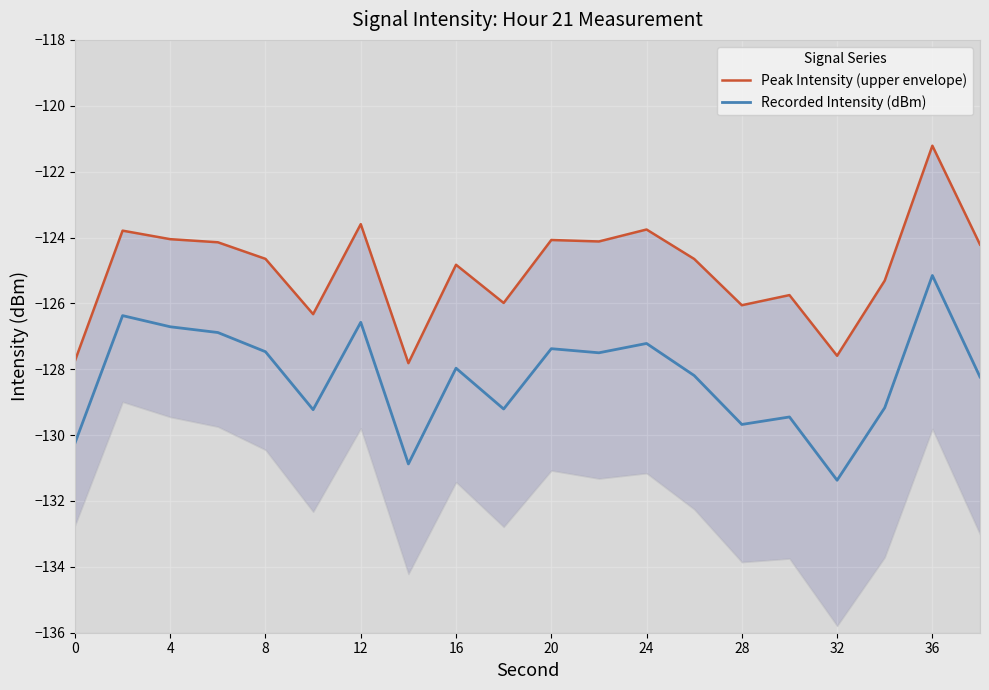

Which category has the lowest value in the Recorded Intensity (dBm) series?

32